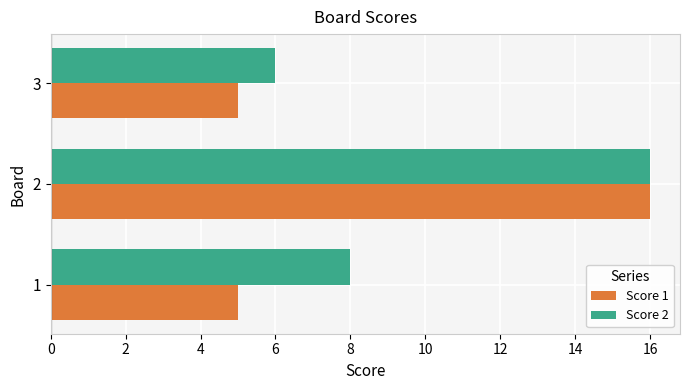

What is the average value of the Score 2 series?

10